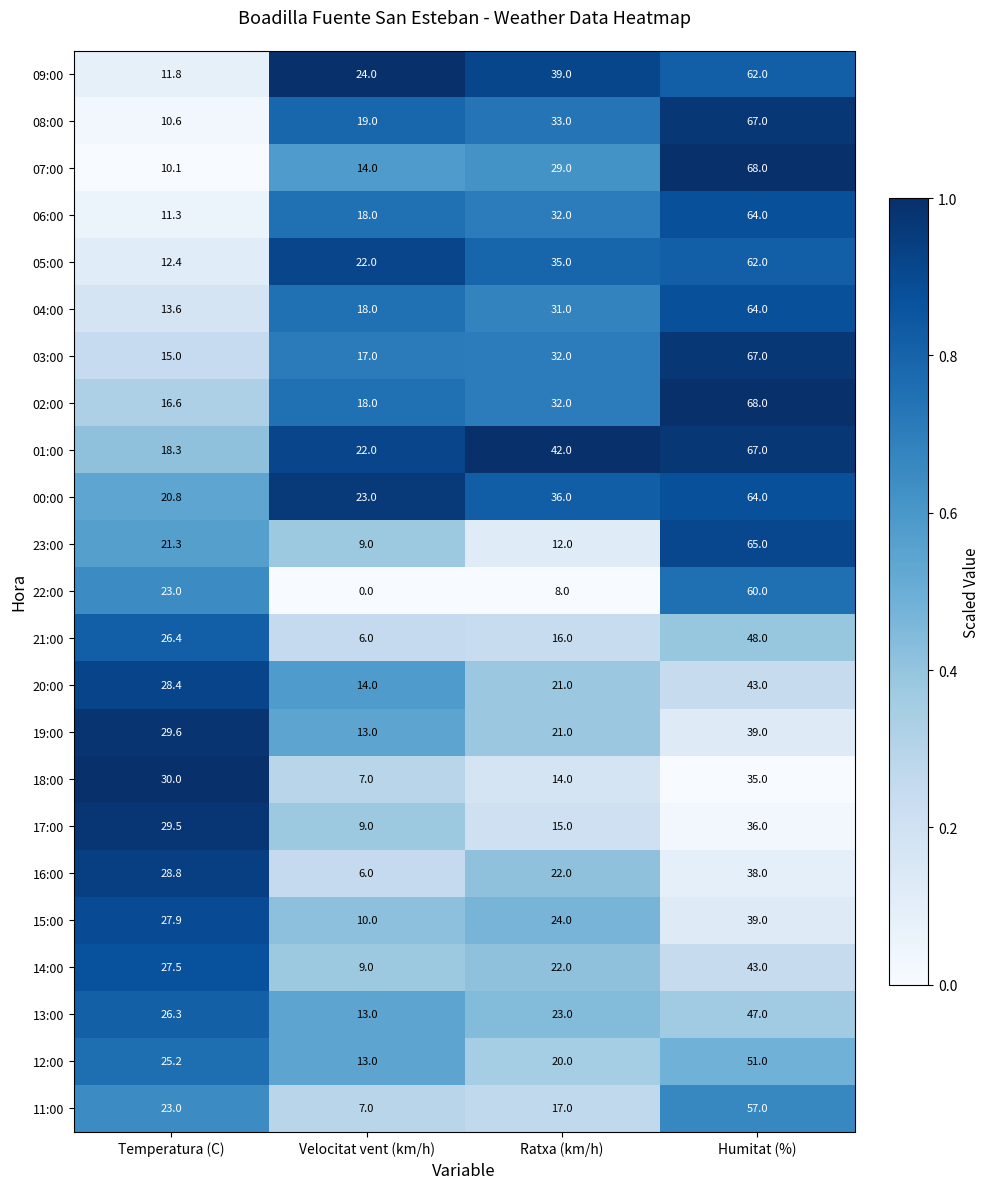

Is it true that 13:00 equals 23.0 at Ratxa (km/h)?

True